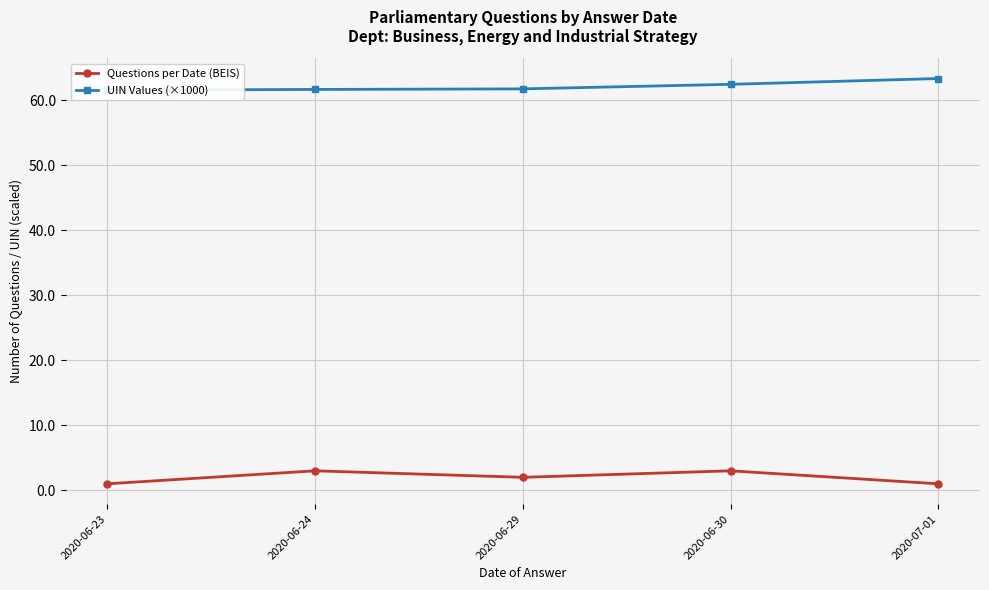

Where is the first local minimum for Questions per Date (BEIS)?

2020-06-29